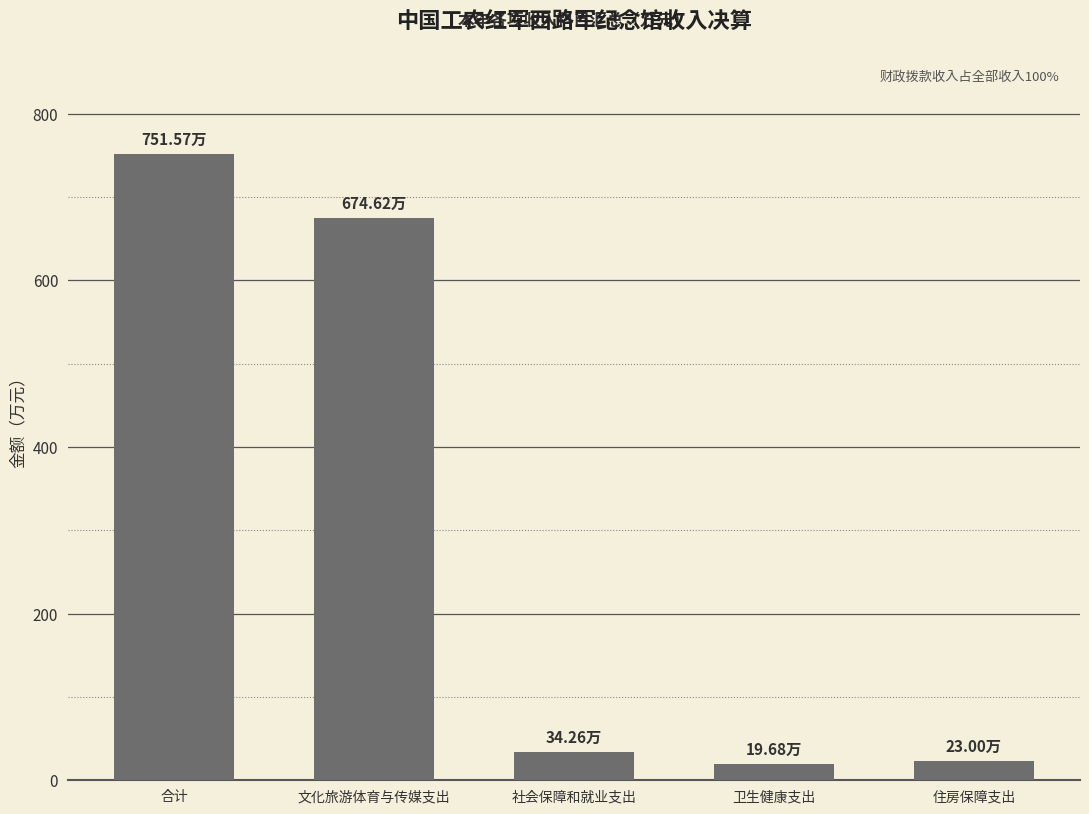

At which label is the value closest to 385?

文化旅游体育与传媒支出